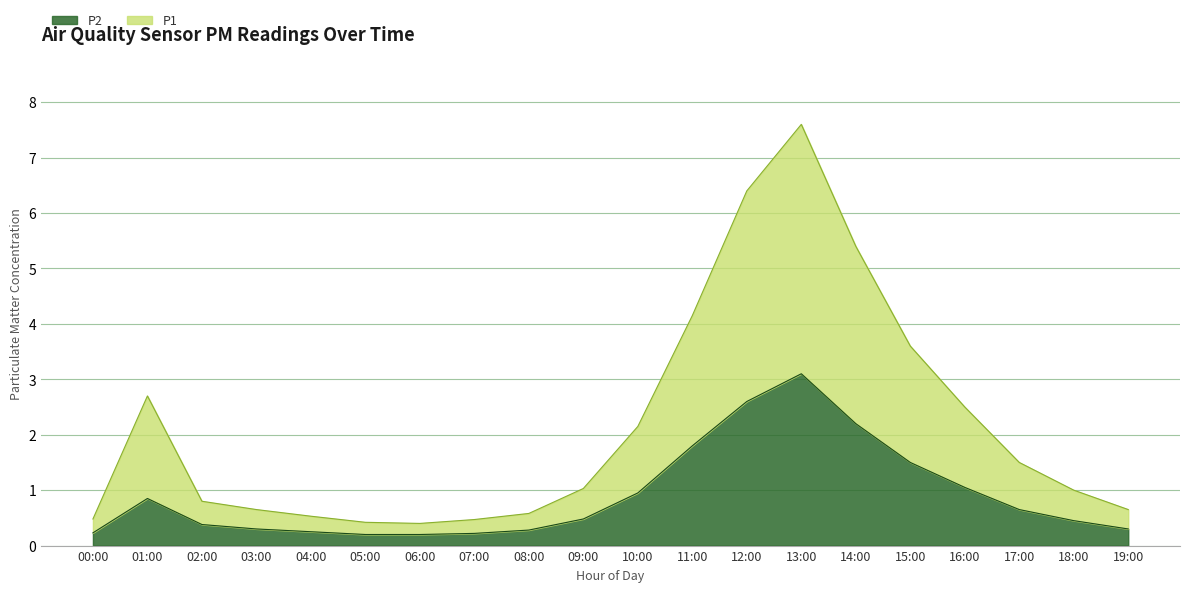

True or false: P2 and P1 intersect in this chart.

False